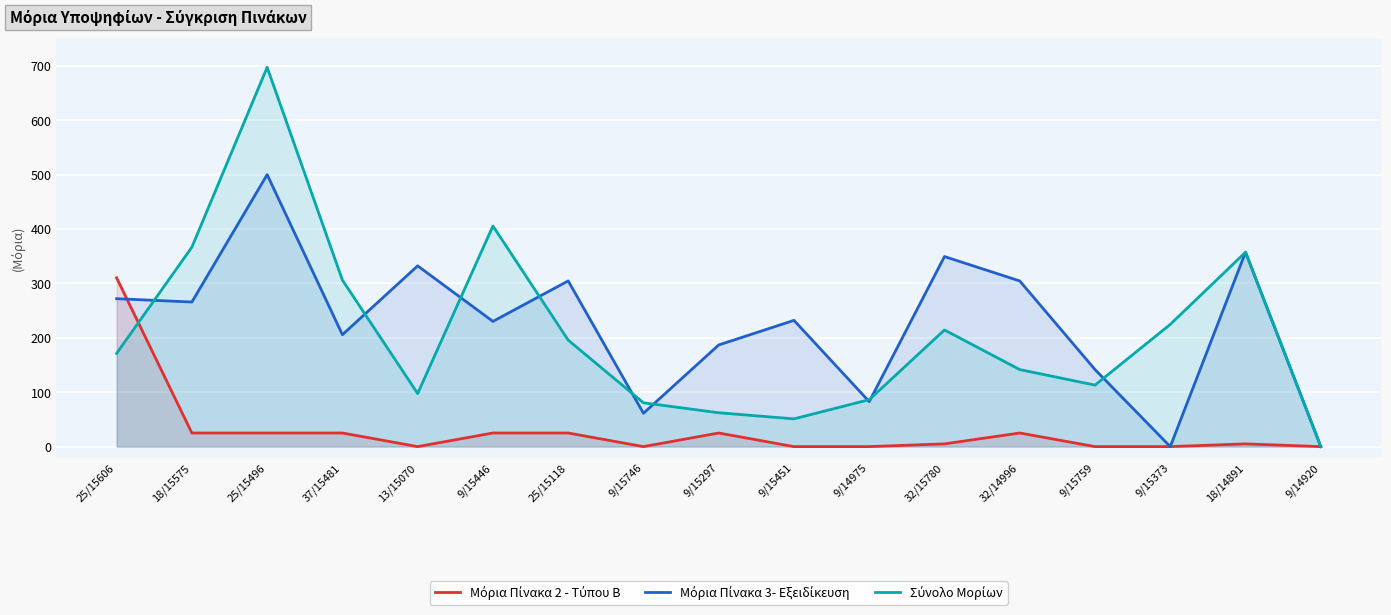

How many lines are shown in the chart?

3